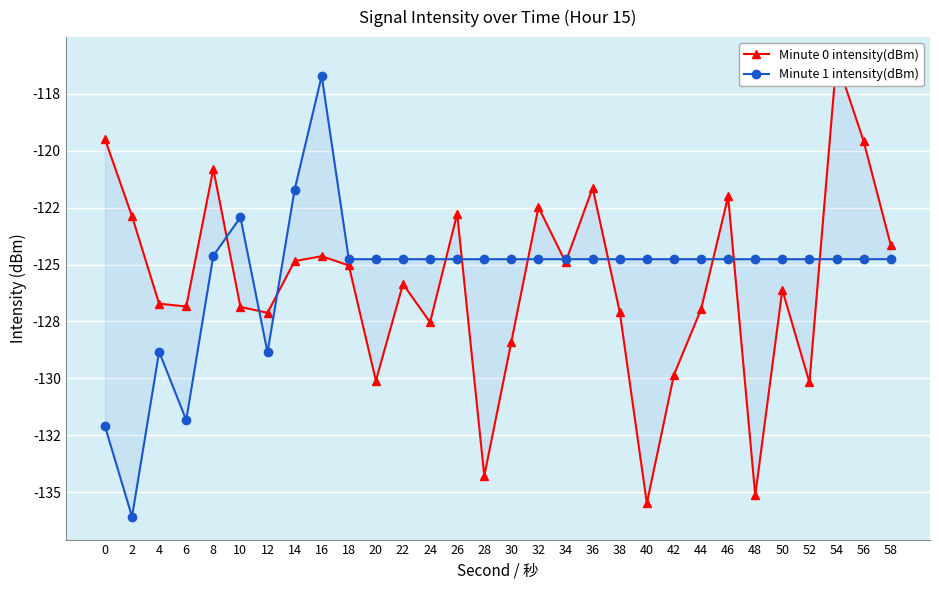

Is the value of Minute 1 intensity(dBm) at 26 greater than the value of Minute 0 intensity(dBm) at 44?

Yes